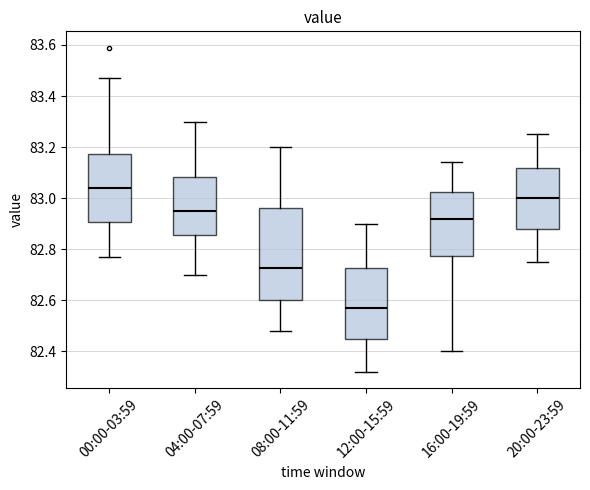

Which box is the tallest, from its lower edge to its upper edge?

08:00-11:59